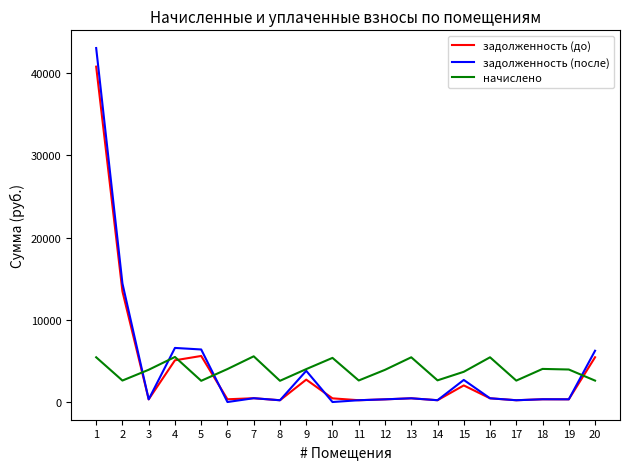

Which series ends up on top after the final intersection of начислено and задолженность (до)?

задолженность (до)